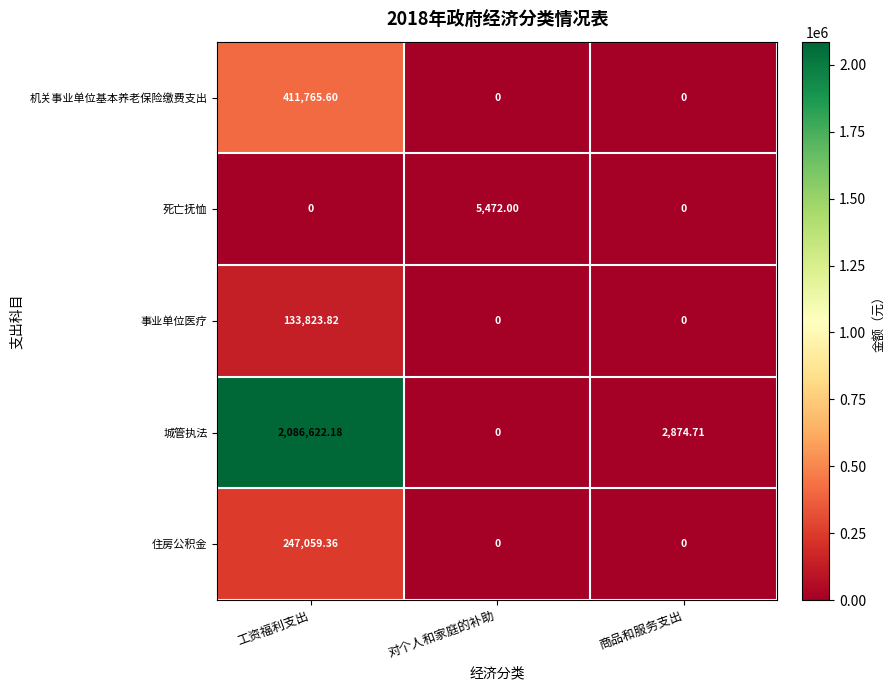

Which series has the largest total across all categories?

城管执法